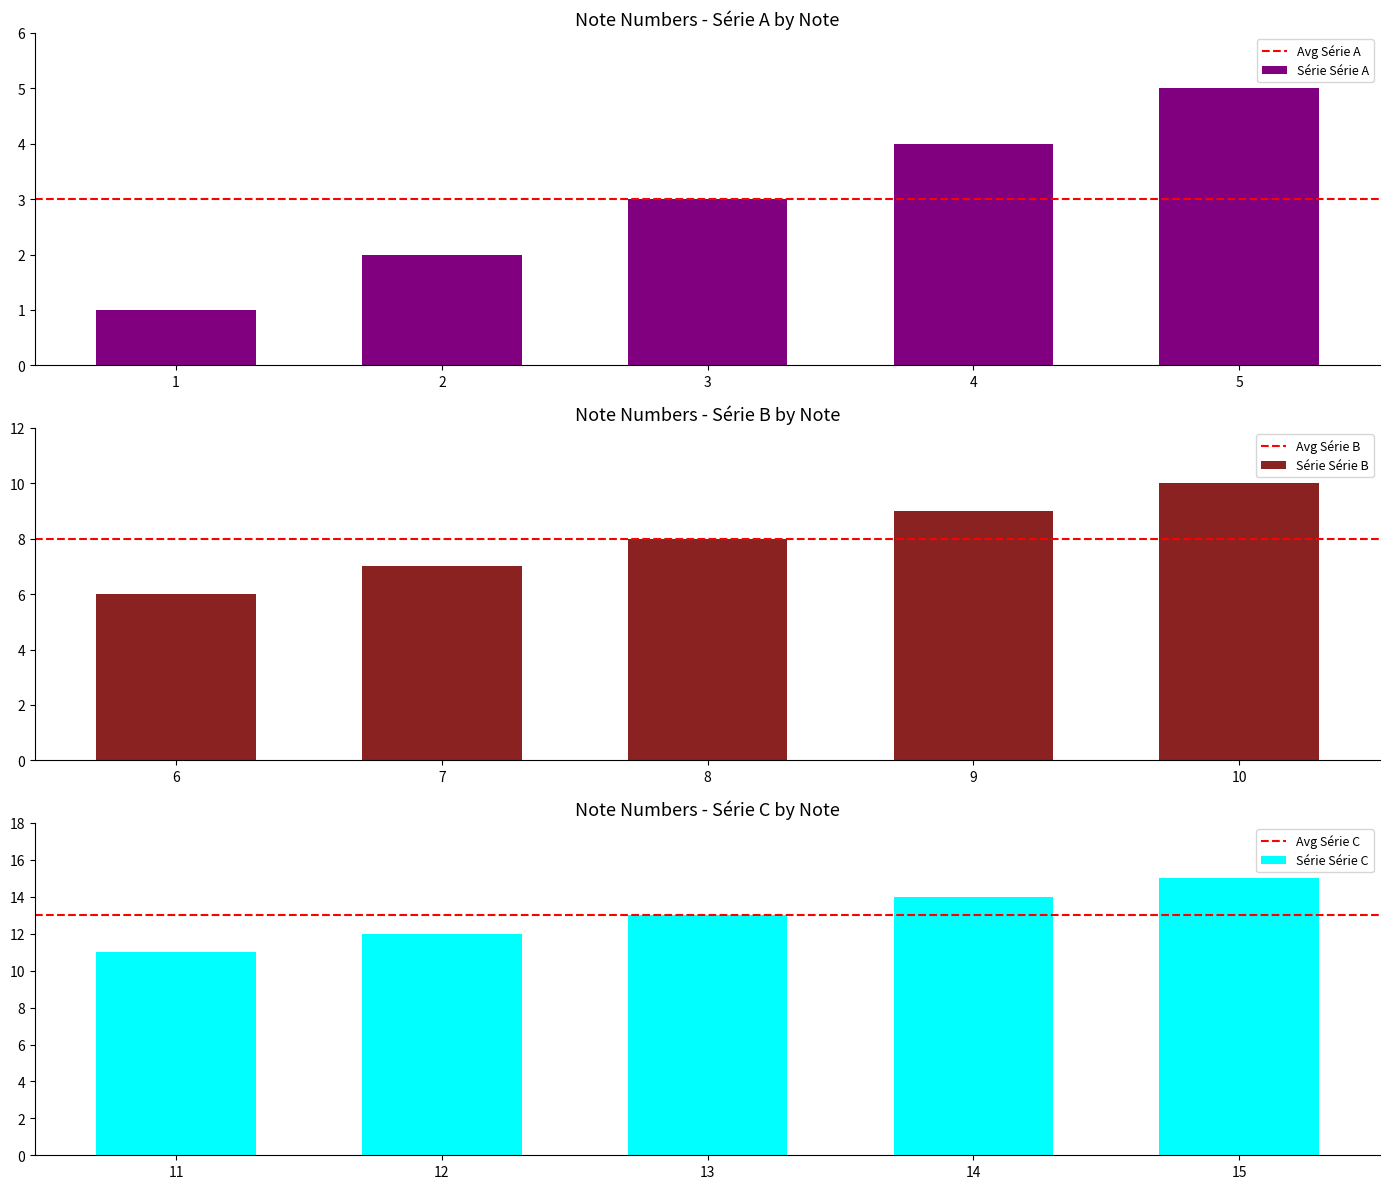

The chart shows a value of 3 at 2. True or false?

False